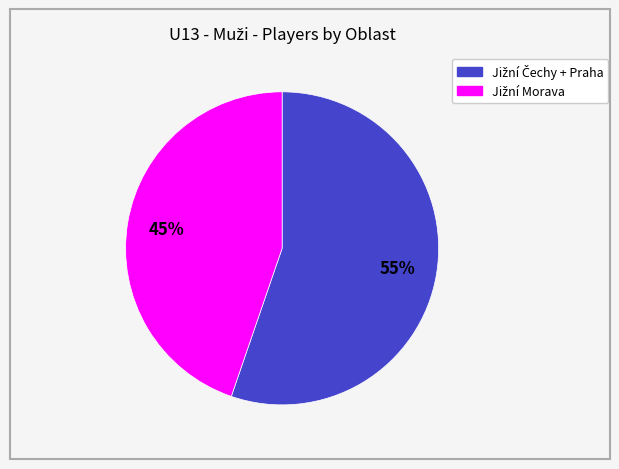

To the nearest percent, what is the average slice percentage?

50%